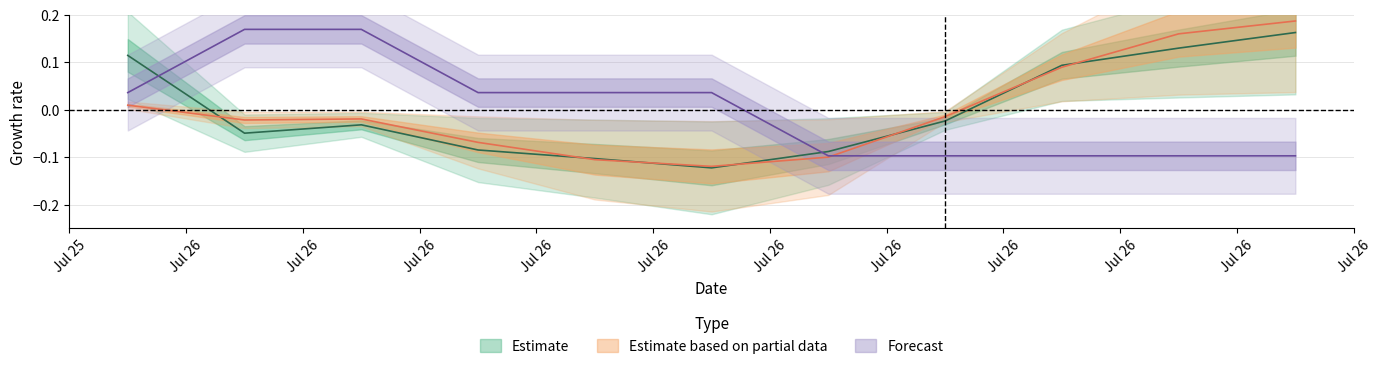

The value of SDS_P1 at SDS_P2 is -0.0. True or false?

False